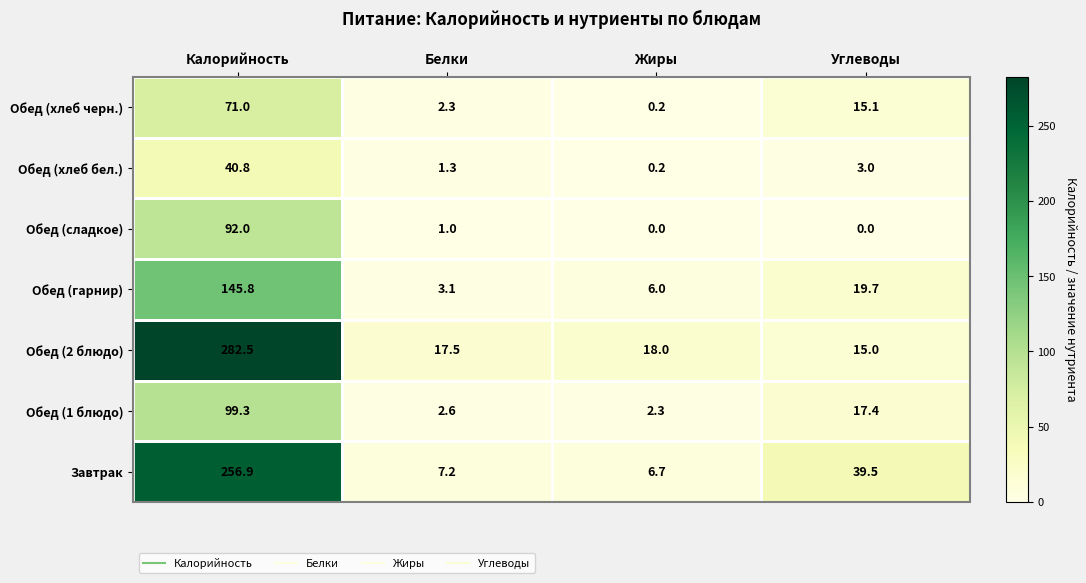

At which label is Обед (хлеб бел.) closest to 20?

Углеводы